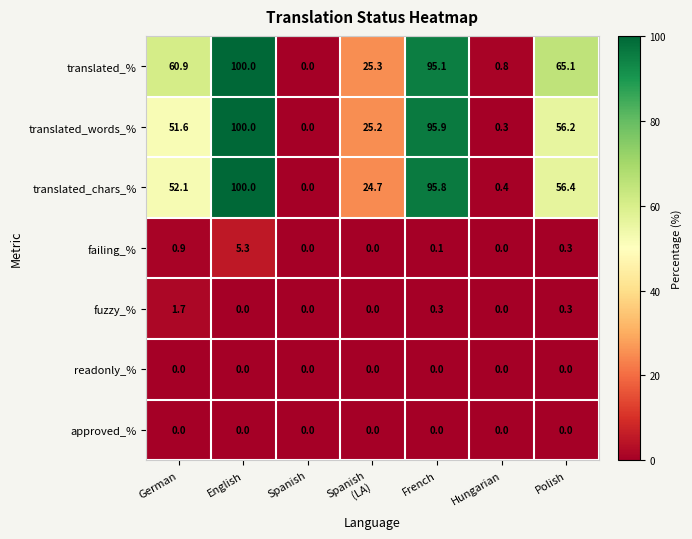

At how many categories does at least one series exceed 95?

2